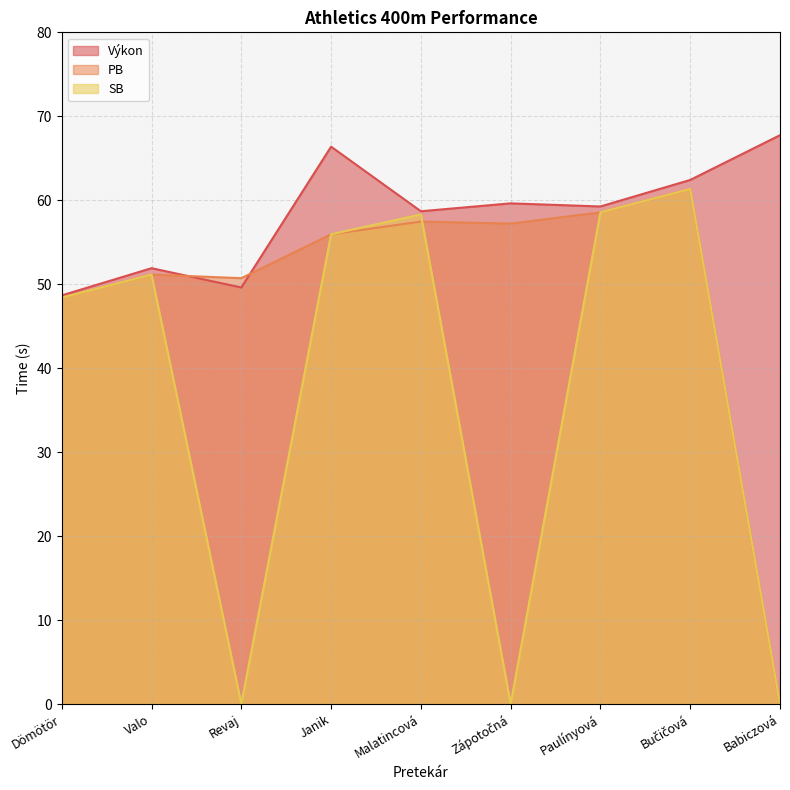

What is the spread (max minus min) of values at Babiczová?

67.8